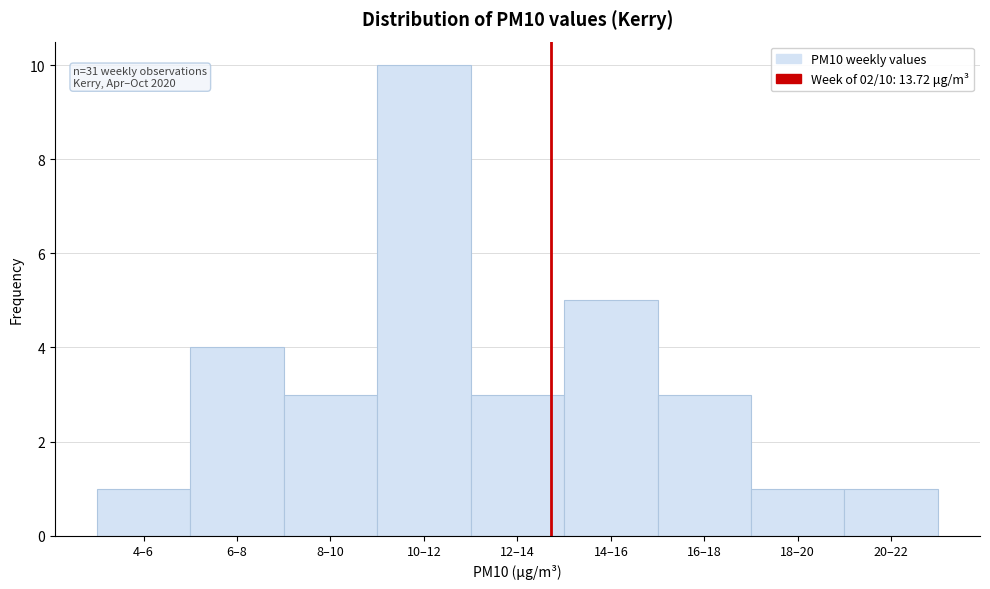

Reading left to right, extract all data points from this chart.

1	4	3	10	3	5	3	1	1